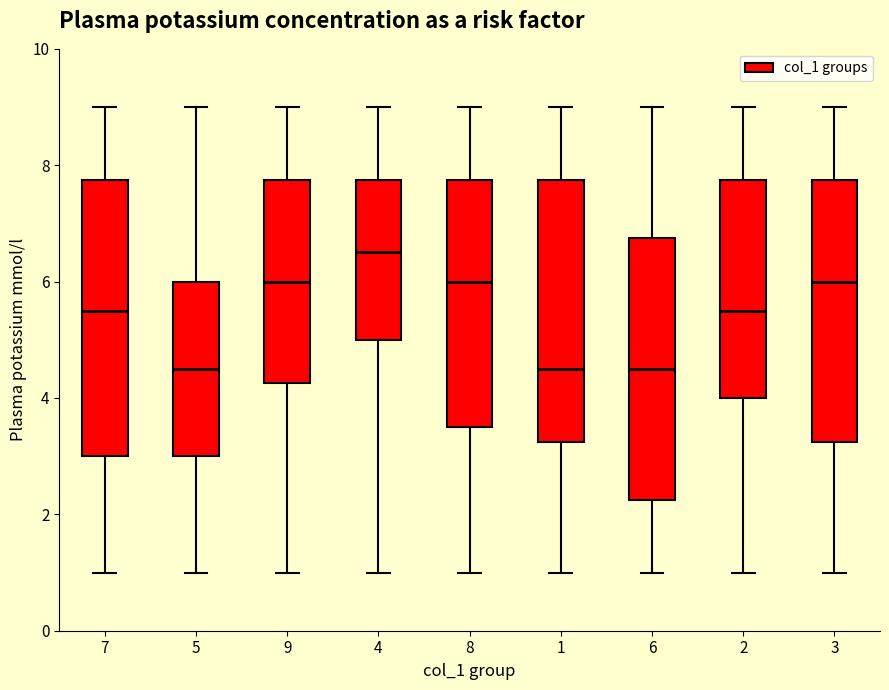

Reading left to right, read every box against the y-axis: the position of its median line, the range the box covers, and the ends of its whiskers. The values are not printed on the chart, so give them approximately, as read against the axis.

7: median 5.6, box 3.0 to 7.8, whiskers 1.0 to 9.0
5: median 4.6, box 3.0 to 6.0, whiskers 1.0 to 9.0
9: median 6.0, box 4.2 to 7.8, whiskers 1.0 to 9.0
4: median 6.6, box 5.0 to 7.8, whiskers 1.0 to 9.0
8: median 6.0, box 3.6 to 7.8, whiskers 1.0 to 9.0
1: median 4.6, box 3.2 to 7.8, whiskers 1.0 to 9.0
6: median 4.6, box 2.2 to 6.8, whiskers 1.0 to 9.0
2: median 5.6, box 4.0 to 7.8, whiskers 1.0 to 9.0
3: median 6.0, box 3.2 to 7.8, whiskers 1.0 to 9.0